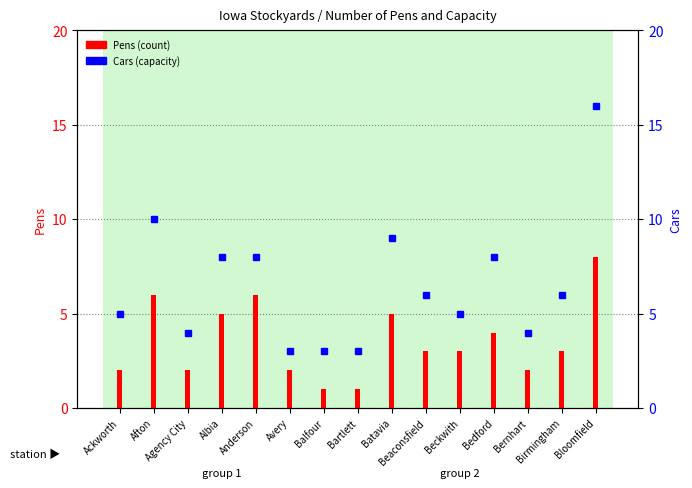

What is the lowest value of the Pens (count) series?

1